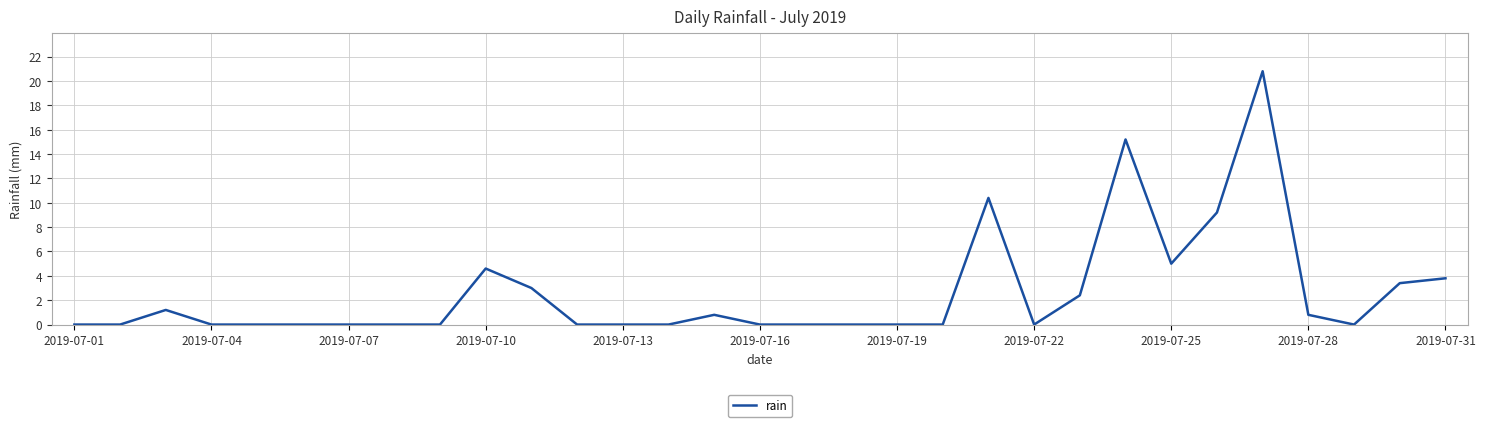

What is the difference between the maximum and minimum values?

20.8